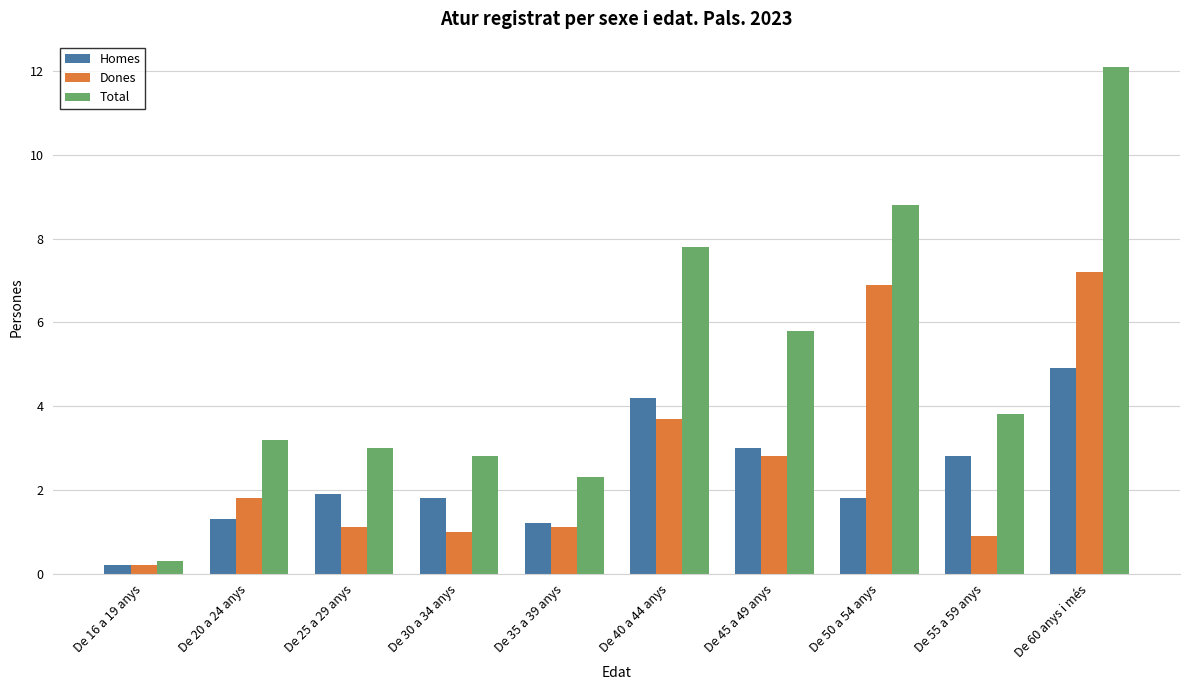

The value of Total at De 45 a 49 anys is 5.8. True or false?

True